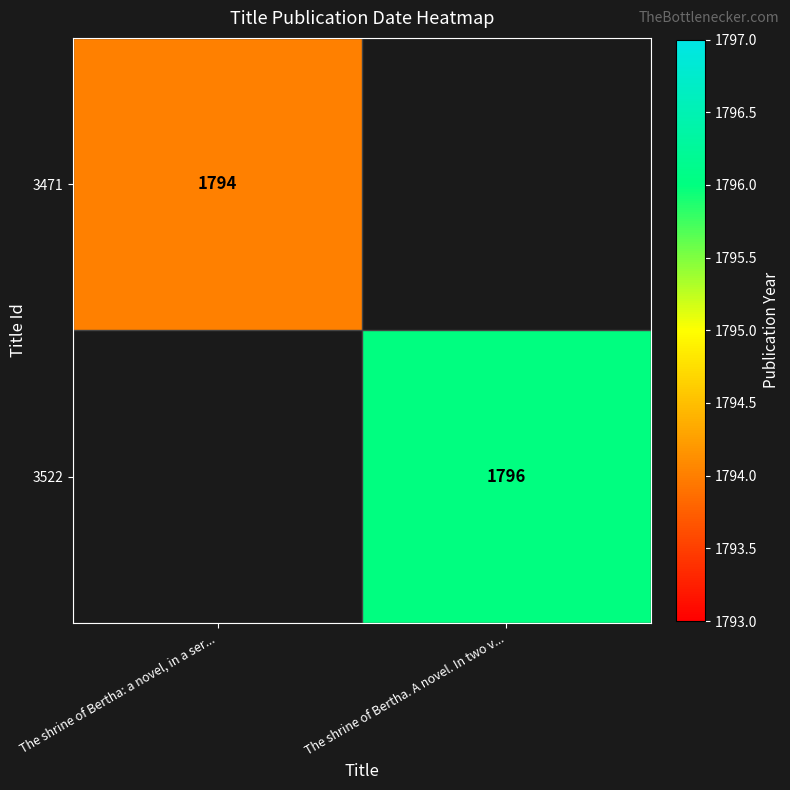

The 3471 series shows 1794 at The shrine of Bertha: a novel, in a ser.... True or false?

True